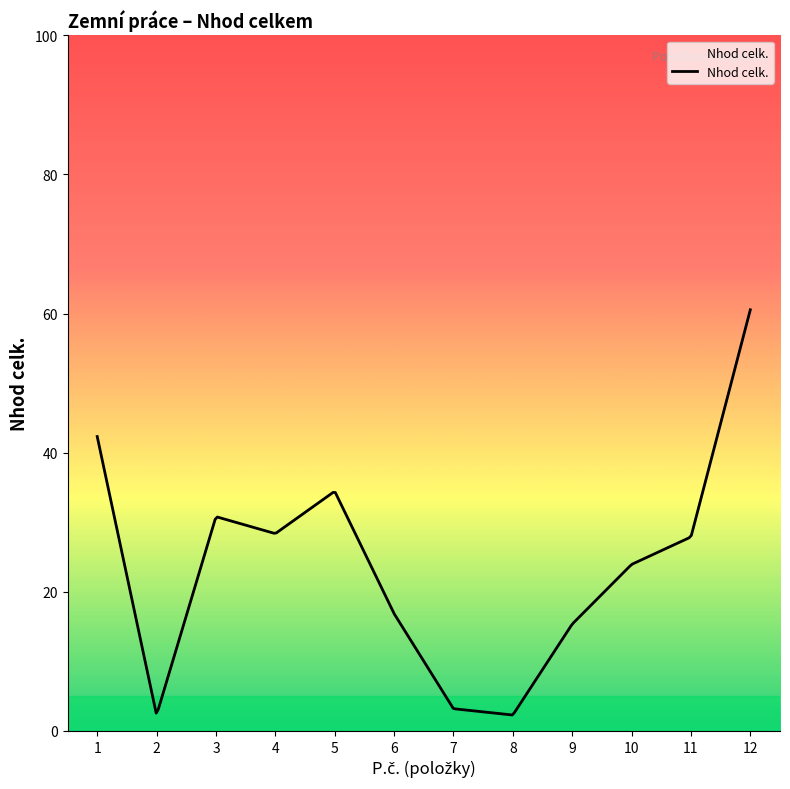

List the labels in order of value, largest first.

12, 1, 5, 3, 4, 11, 10, 6, 9, 7, 2, 8